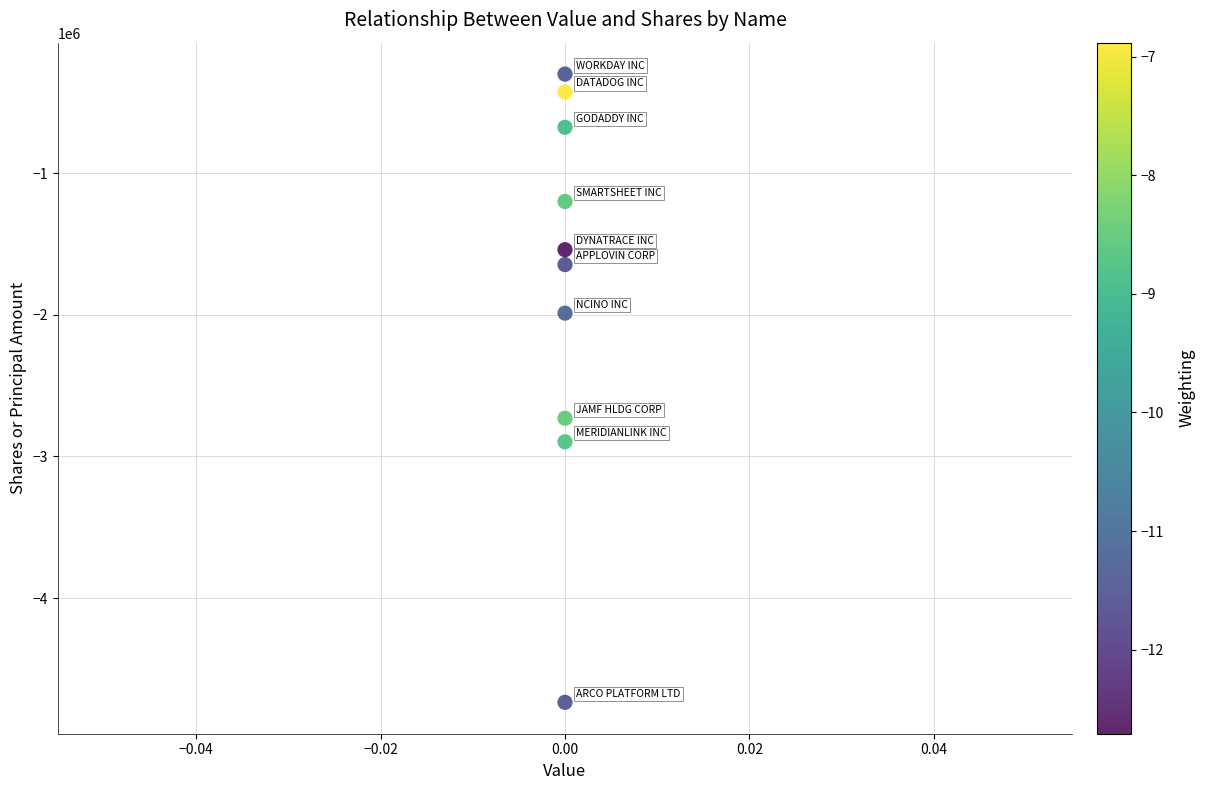

What Y value in the scatter plot is closest to -2518312?

-2730496